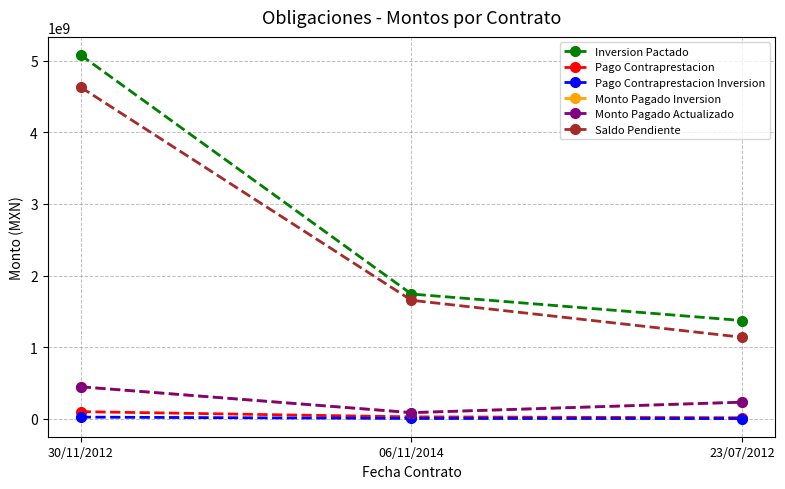

List the series in order of their peak value, highest first.

Inversion Pactado, Saldo Pendiente, Monto Pagado Inversion, Monto Pagado Actualizado, Pago Contraprestacion, Pago Contraprestacion Inversion